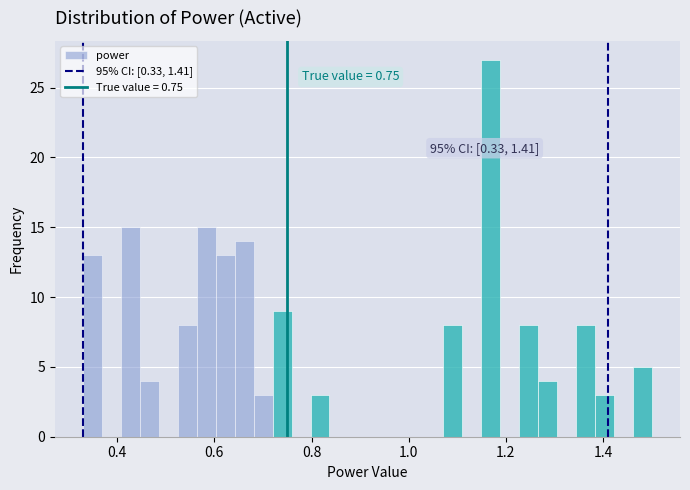

Read against the x-axis, roughly where is the centre of the tallest bar?

1.16